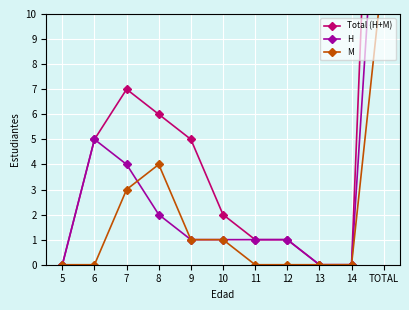

True or false: H and Total (H+M) cross at least once.

False